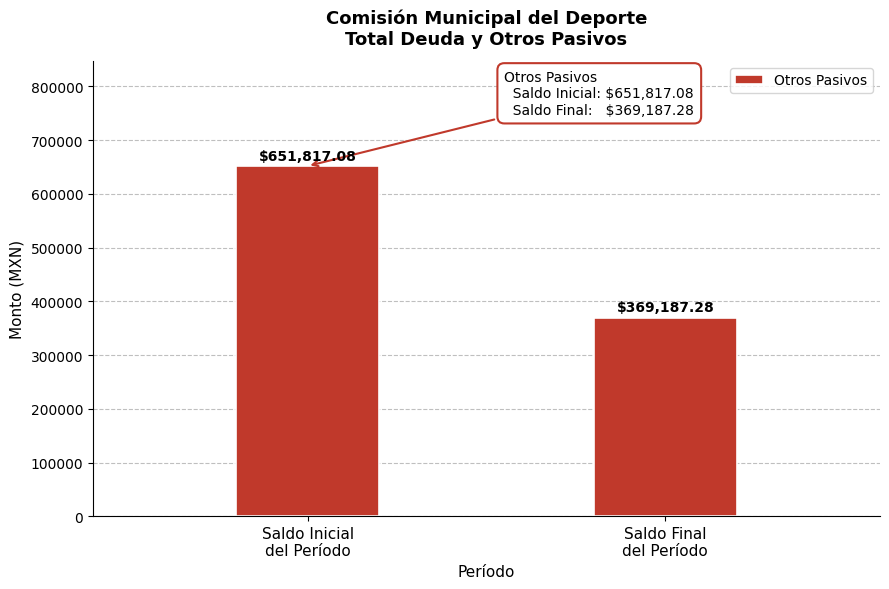

What is the sum of all values?

1021004.4